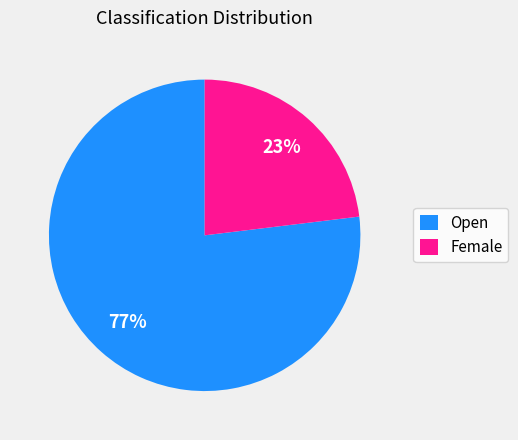

Is there any slice that represents more than half of the pie?

Yes